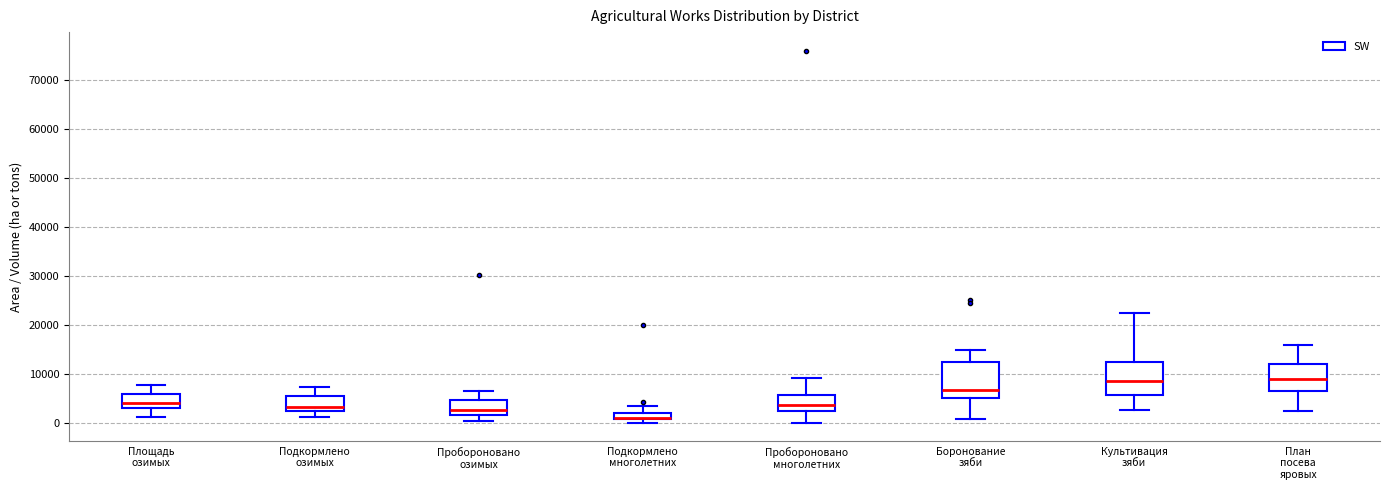

Where does the upper whisker of the box for Подкормлено многолетних end on the y-axis? The values are not printed on the chart, so give them approximately, as read against the axis.

3000